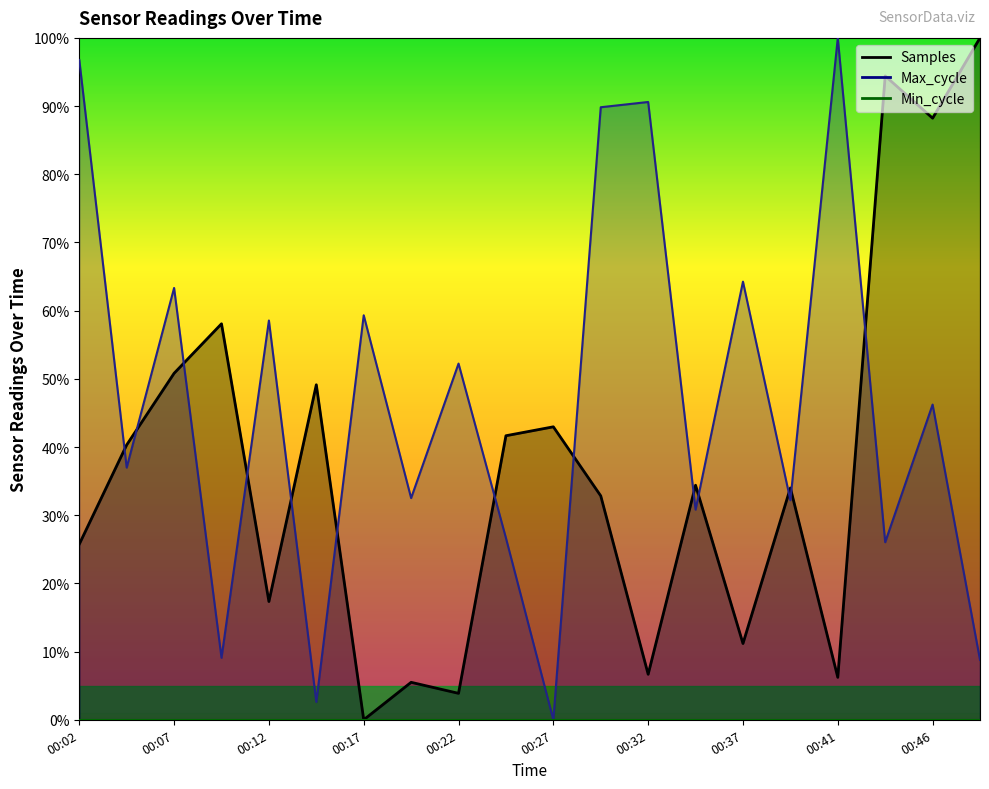

Which series has the largest range (max minus min)?

Samples